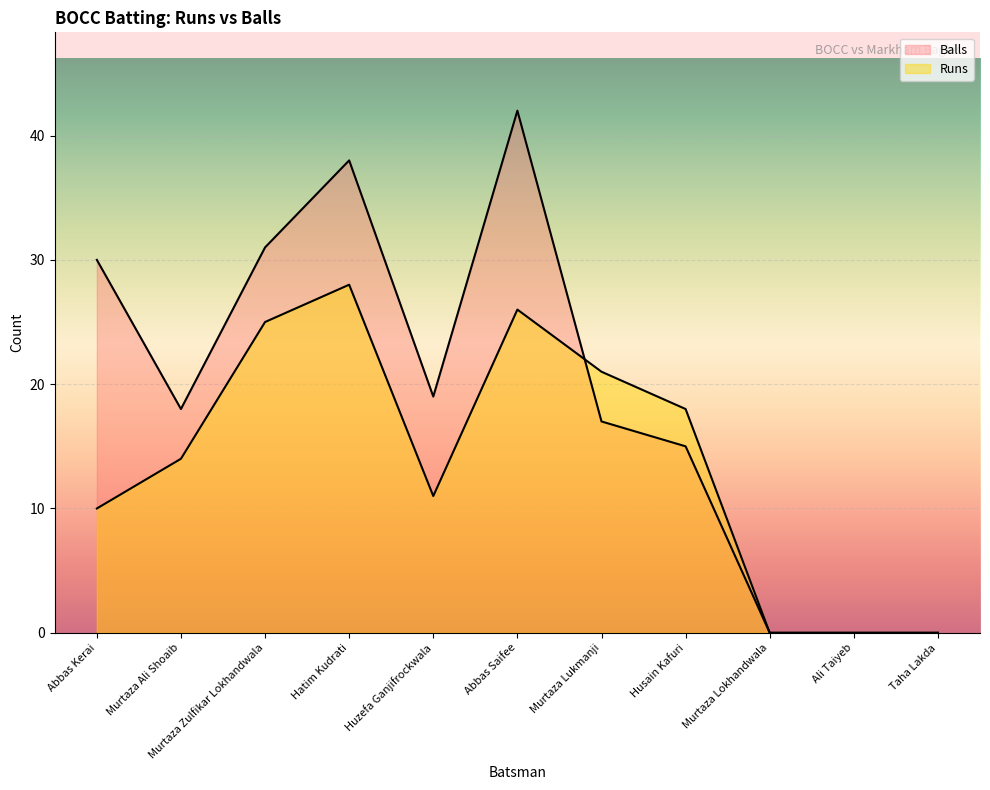

What is the sum of all Balls values?

210